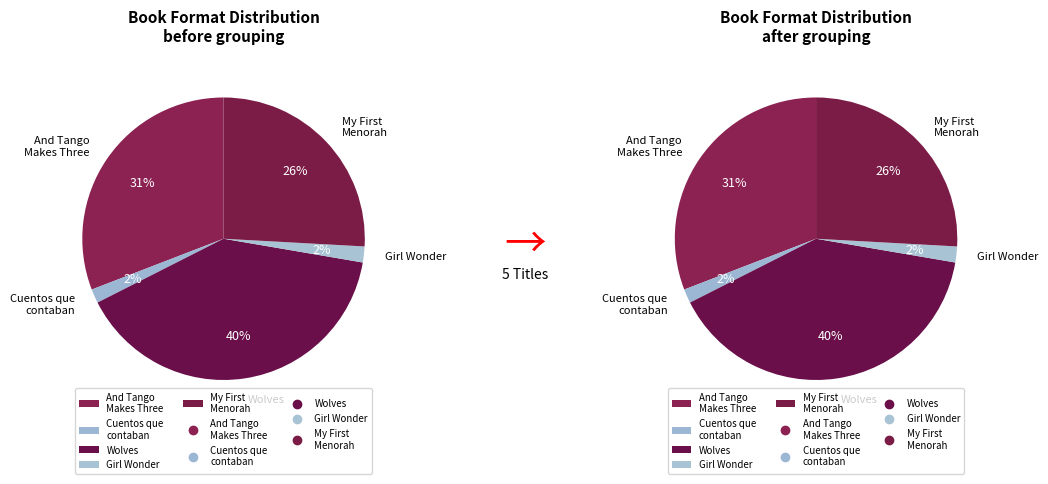

What percentage is the Girl Wonder slice, to the nearest percent?

2%